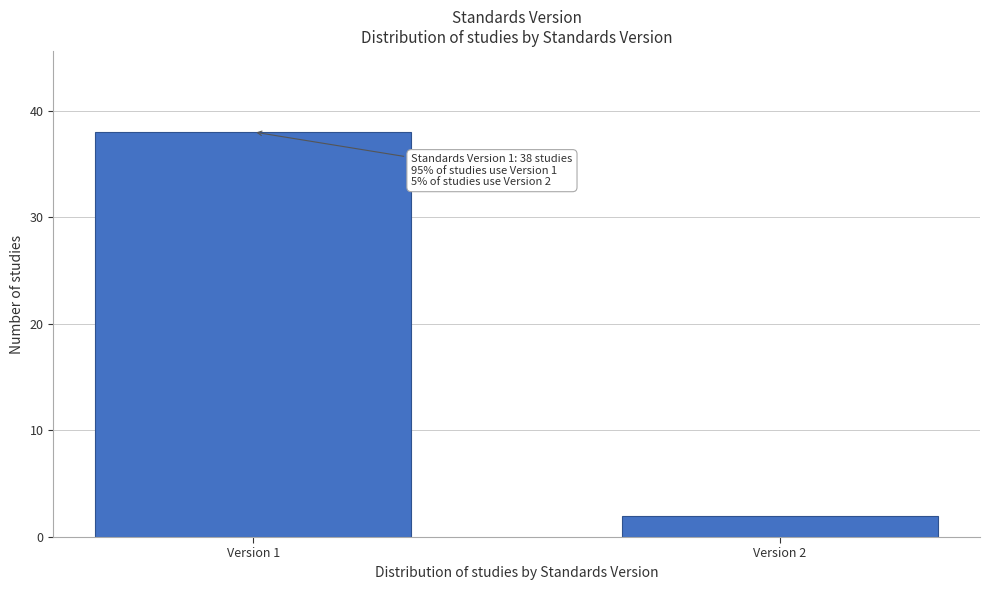

Reading left to right, extract all data points from this chart.

38	2